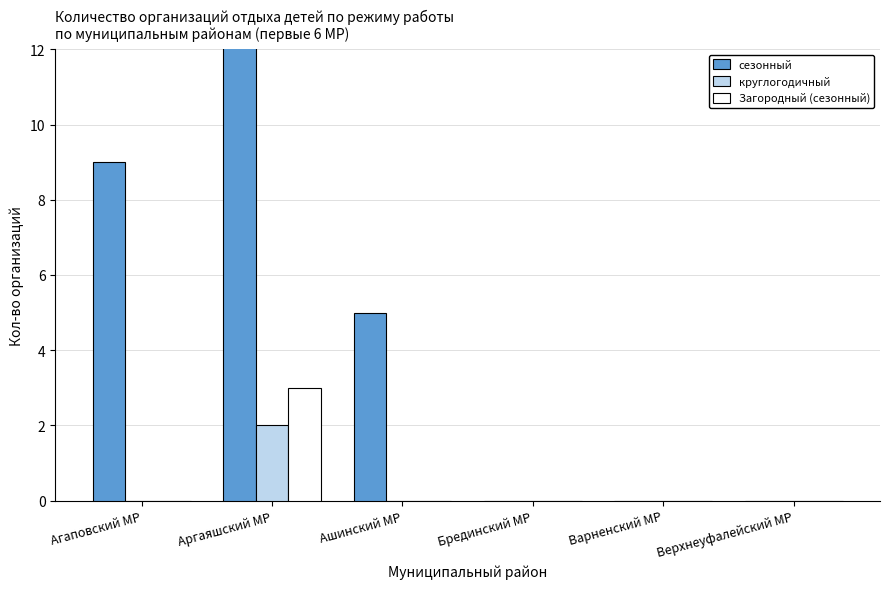

Which series has the largest total across all categories?

сезонный